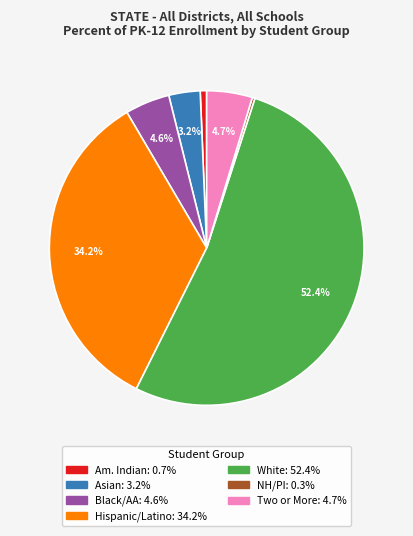

Is there a majority slice in this chart?

Yes